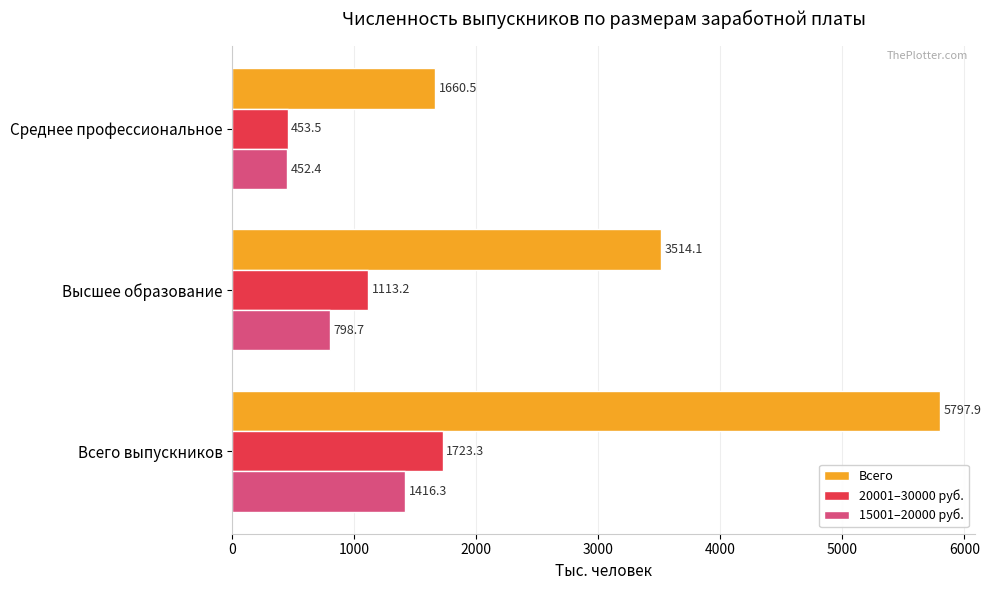

The value of 15001–20000 руб. at Всего выпускников is 1852.2. True or false?

False